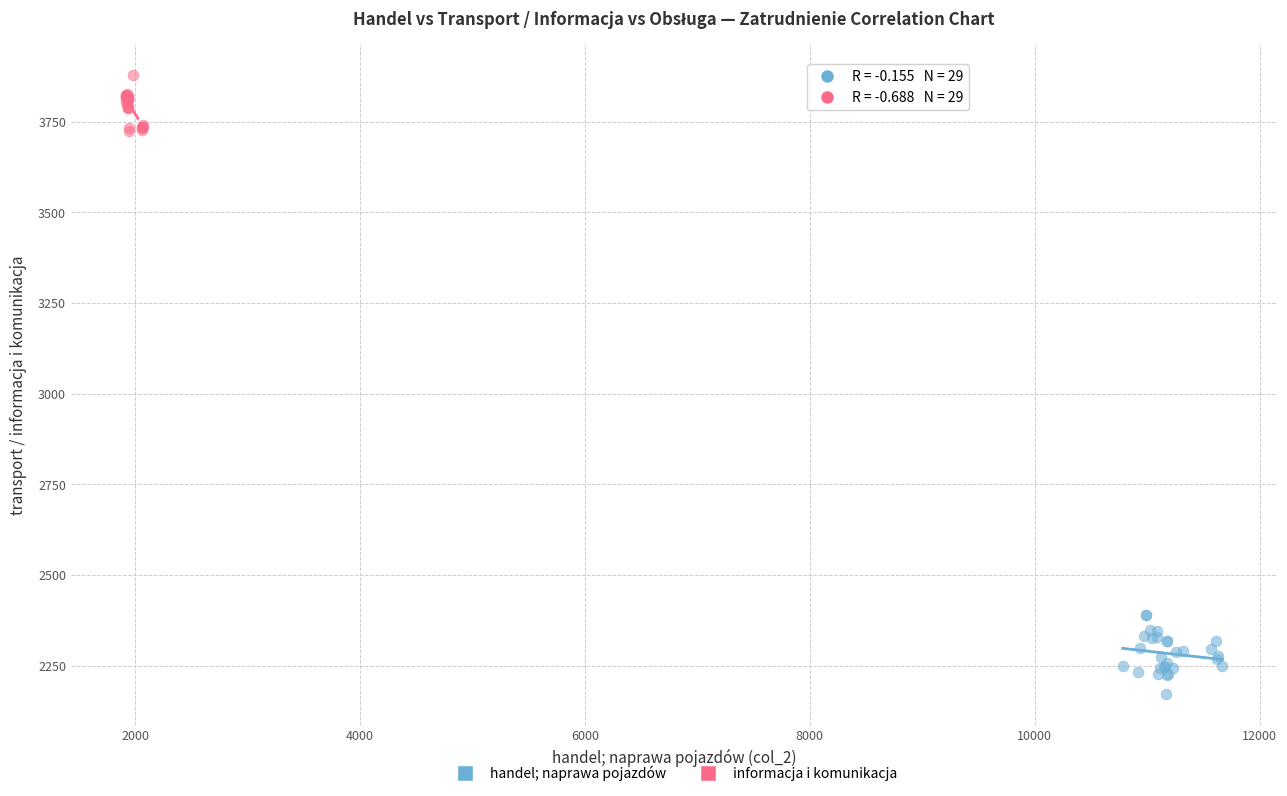

Which series reaches the maximum Y coordinate?

informacja i komunikacja